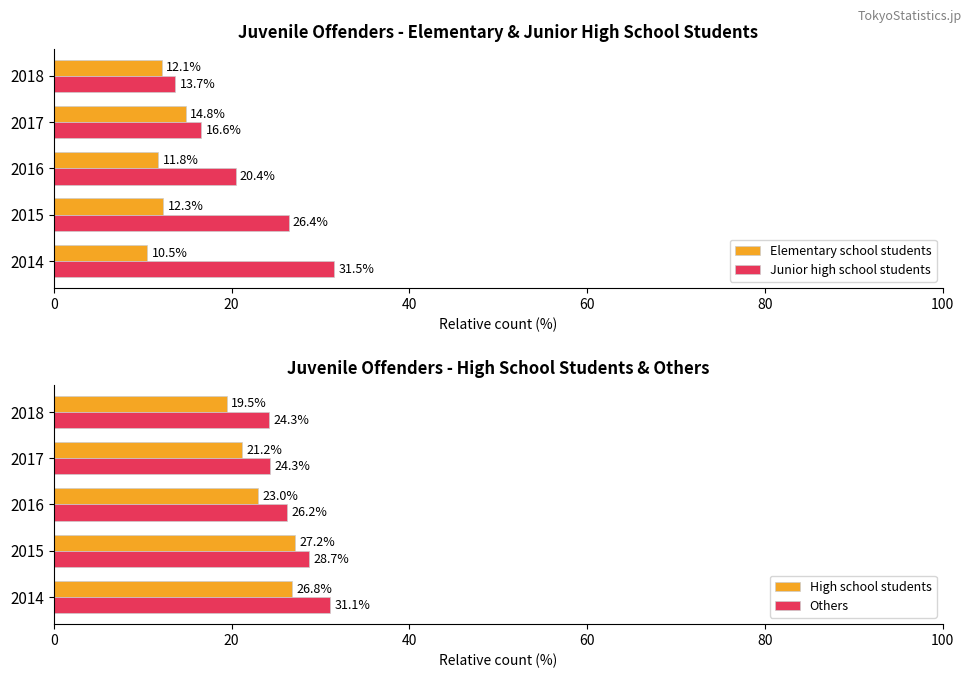

Read the High school students value at 2016.

23.0